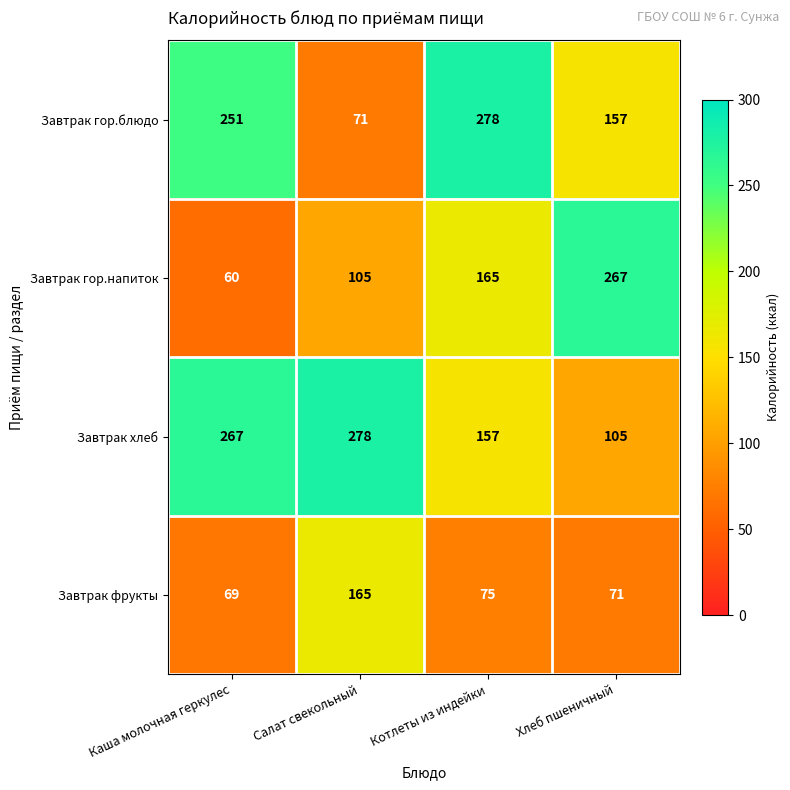

At which category does the chart reach its minimum across all series?

Каша молочная геркулес